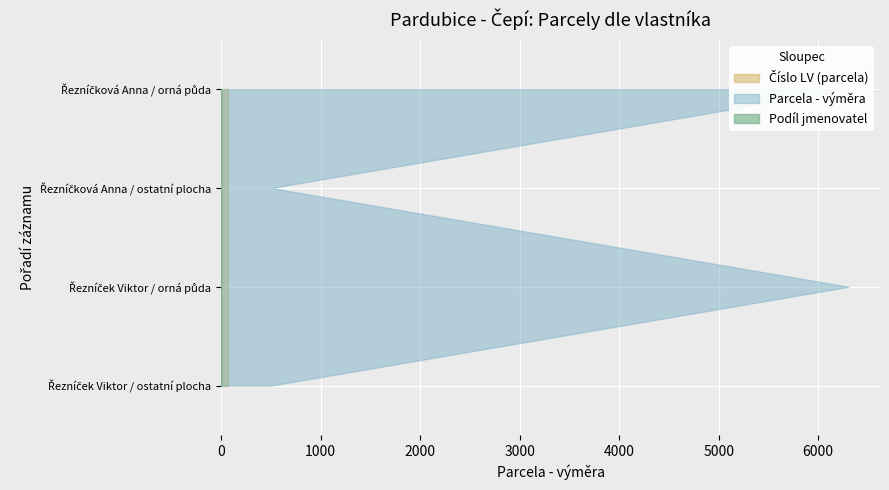

Reading left to right, what are all the values shown in this chart?

Parcela - výměra: Řezníček Viktor / ostatní plocha=504	Řezníček Viktor / orná půda=6306	Řezníčková Anna / ostatní plocha=504	Řezníčková Anna / orná půda=6306
Podíl jmenovatel: Řezníček Viktor / ostatní plocha=2	Řezníček Viktor / orná půda=2	Řezníčková Anna / ostatní plocha=2	Řezníčková Anna / orná půda=2
Číslo LV (parcela): Řezníček Viktor / ostatní plocha=75	Řezníček Viktor / orná půda=75	Řezníčková Anna / ostatní plocha=75	Řezníčková Anna / orná půda=75